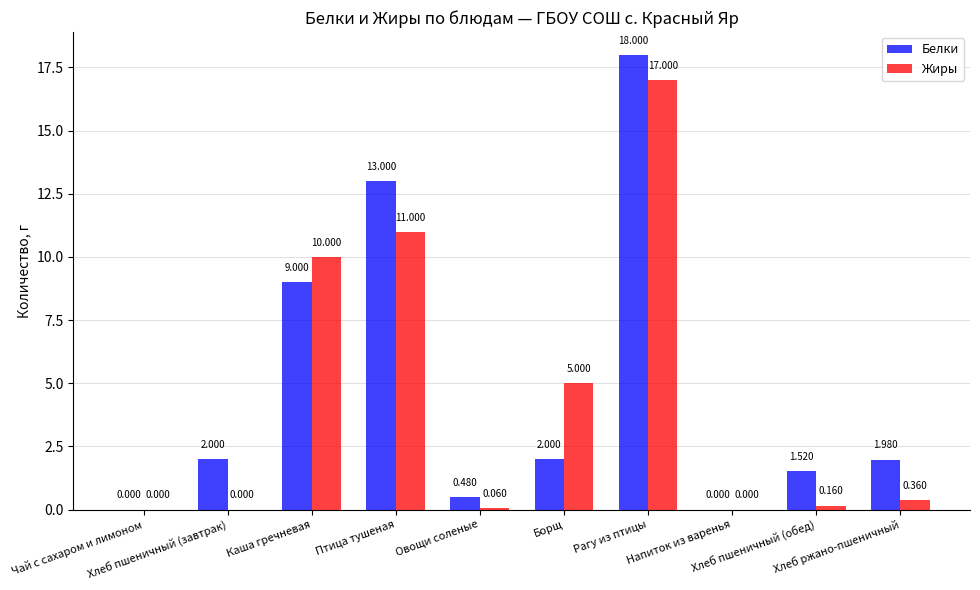

Which series has the largest total across all categories?

Белки